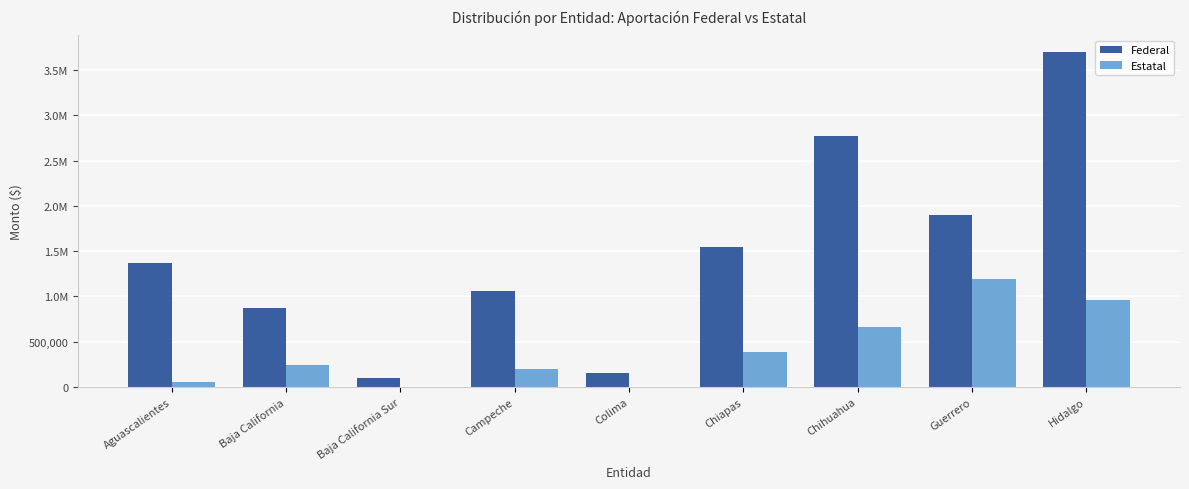

True or false: Estatal has a value of 1195768 at Guerrero.

True